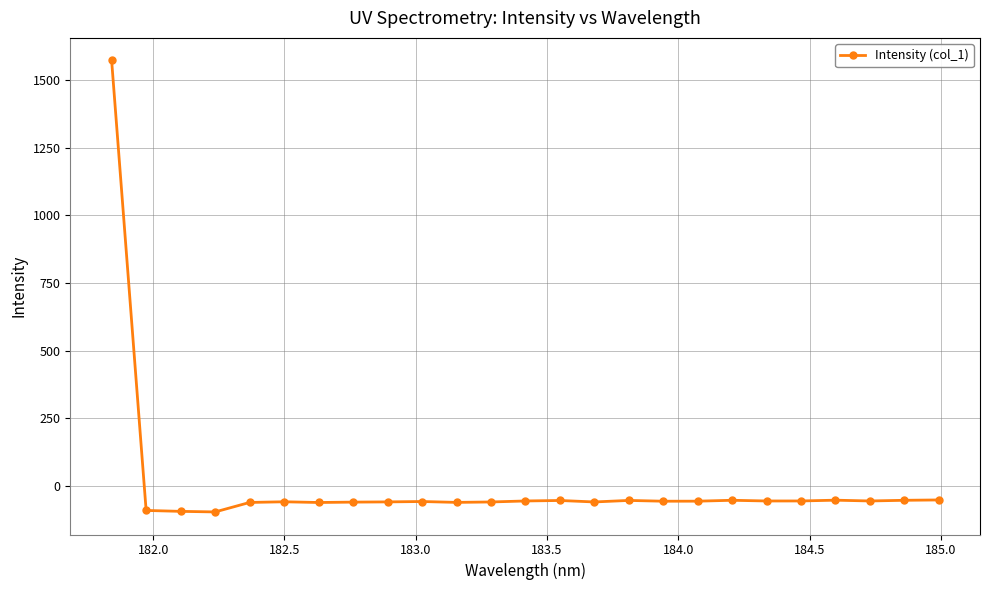

True or false: there are more than 0 points higher than both neighbors.

True